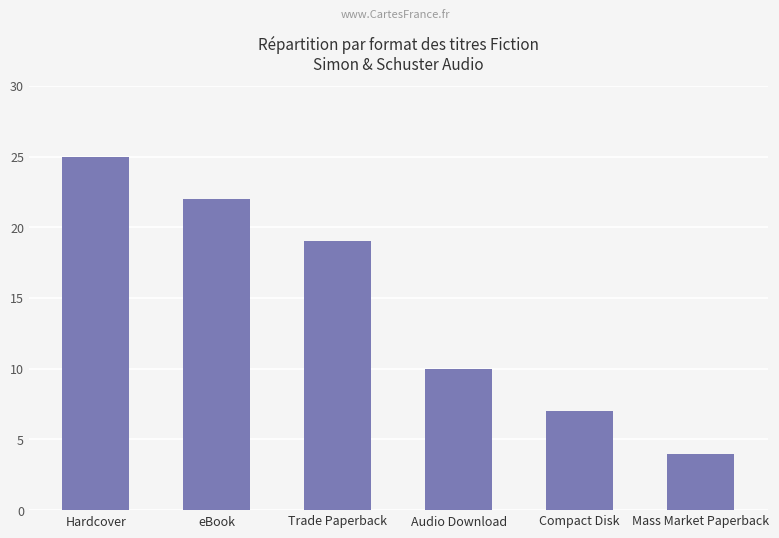

The value at Compact Disk is 4. True or false?

False